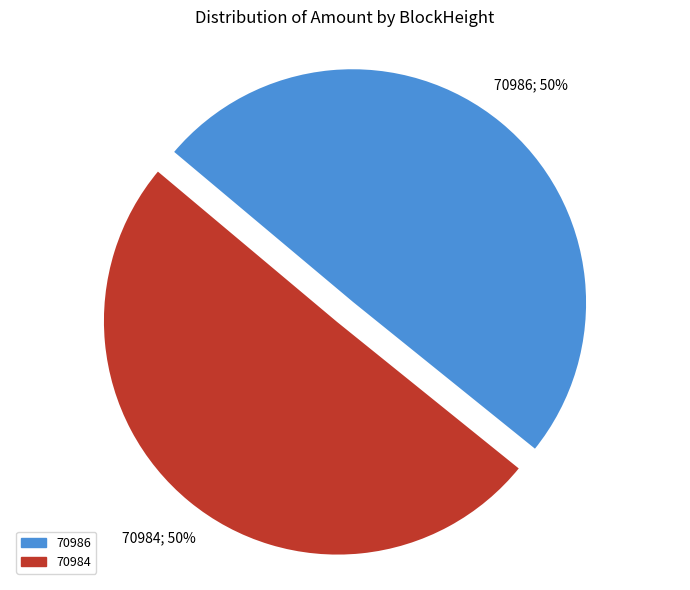

The 70984 slice represents 99% of the pie. True or false?

False